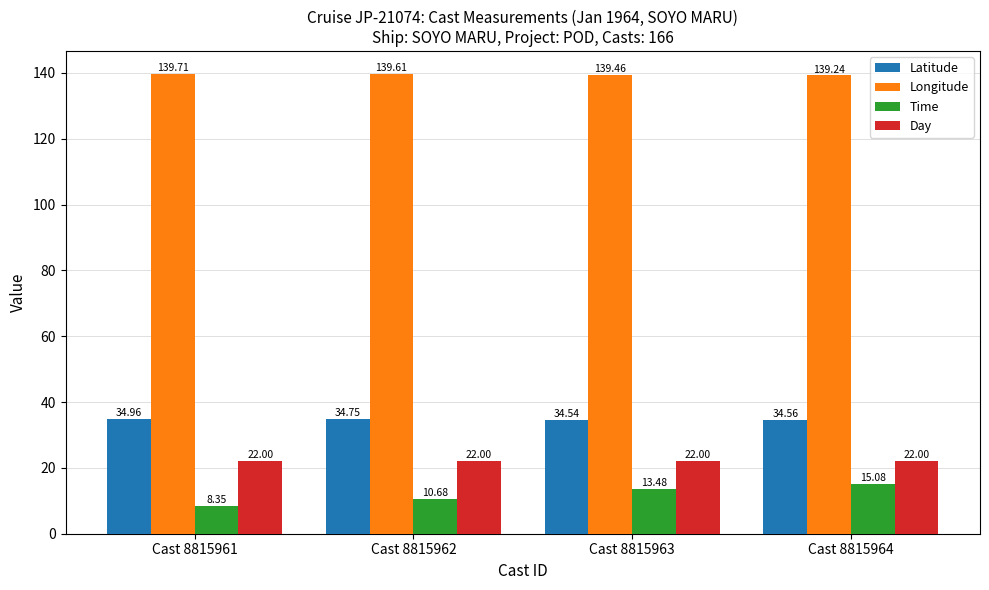

Between Cast 8815963 and Cast 8815964, which series saw the biggest shift?

Time